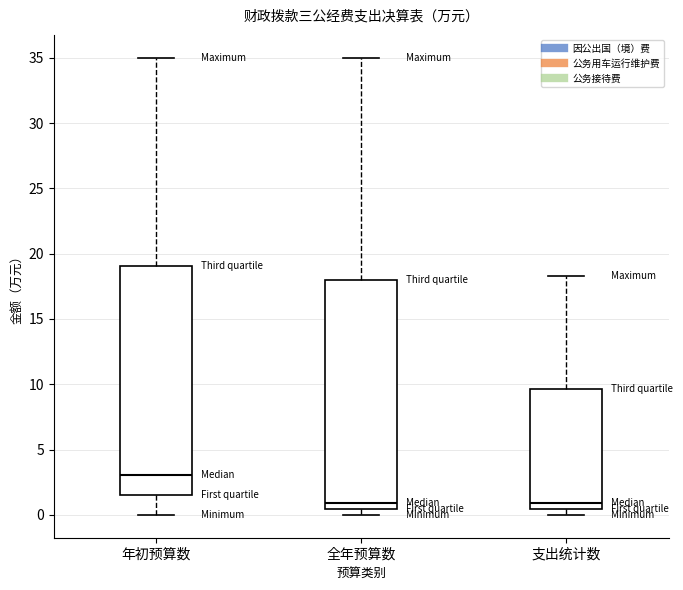

Where does the upper whisker of the box for 年初预算数 end on the y-axis? The values are not printed on the chart, so give them approximately, as read against the axis.

35.0